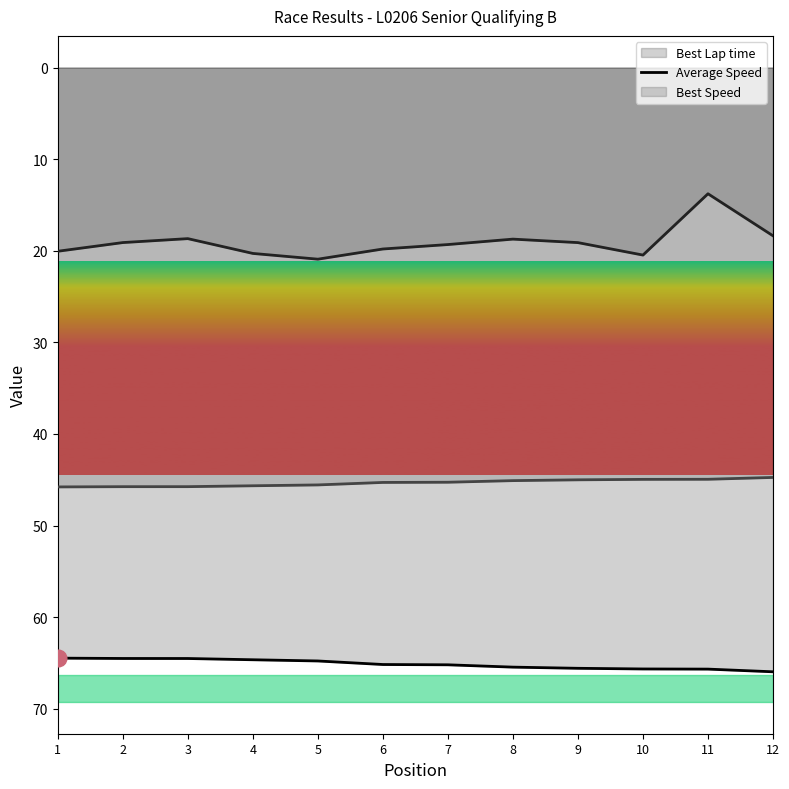

Does the chart display data point markers on the line(s)?

No